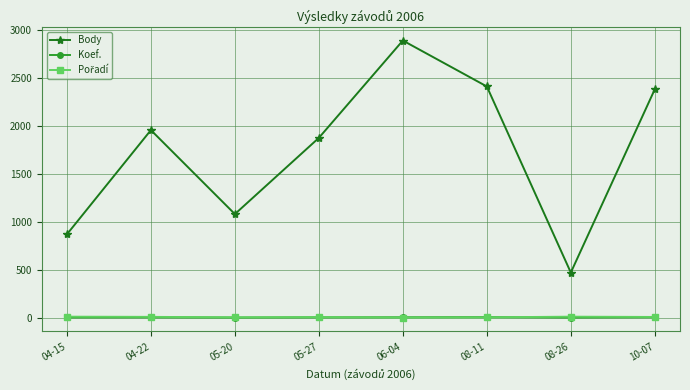

How many values in the Body series are below 1957?

4